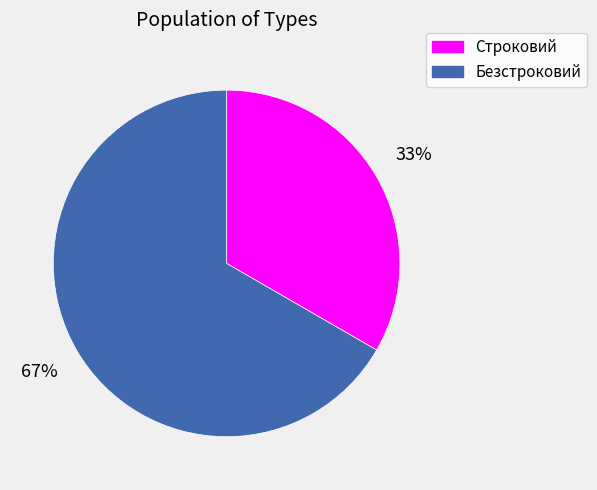

Do Строковий and Безстроковий together represent more than half of the pie?

Yes